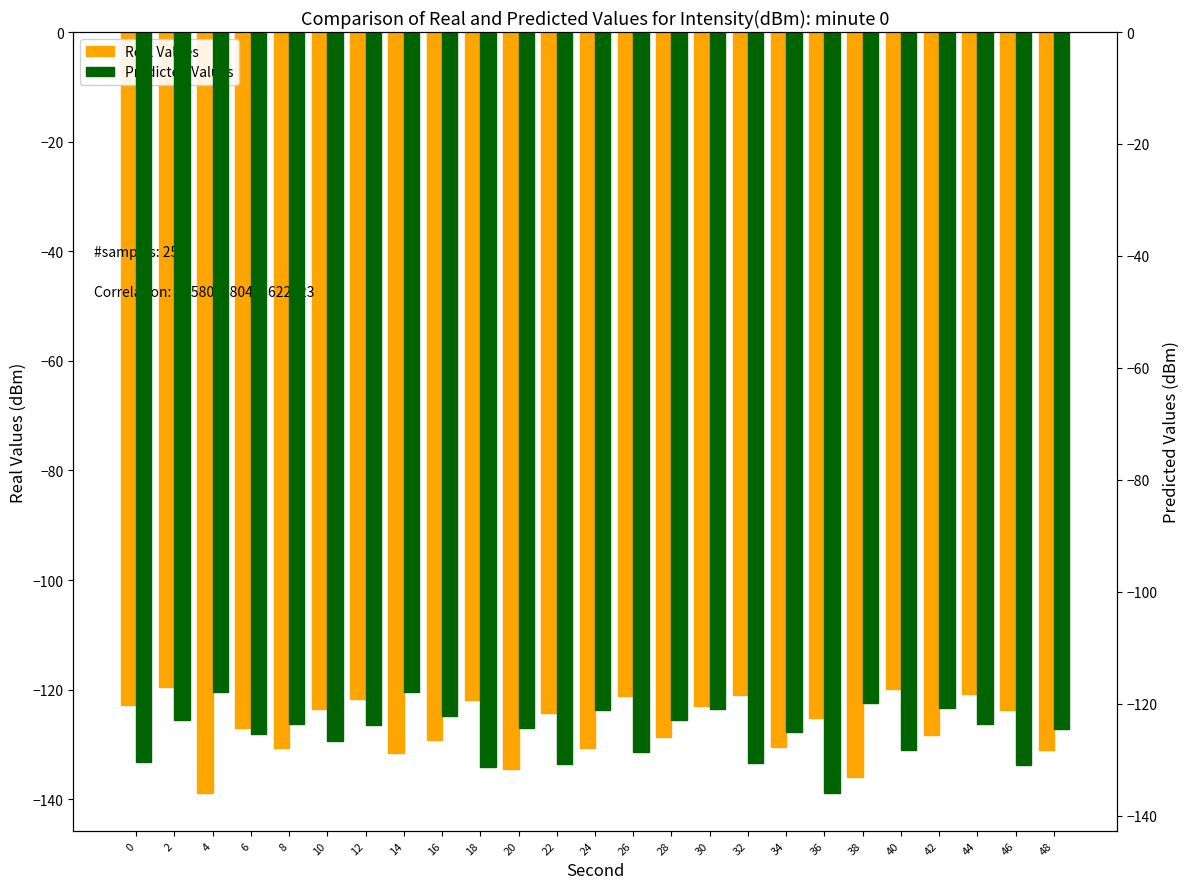

What is the sum of all Real Values values?

-3165.0